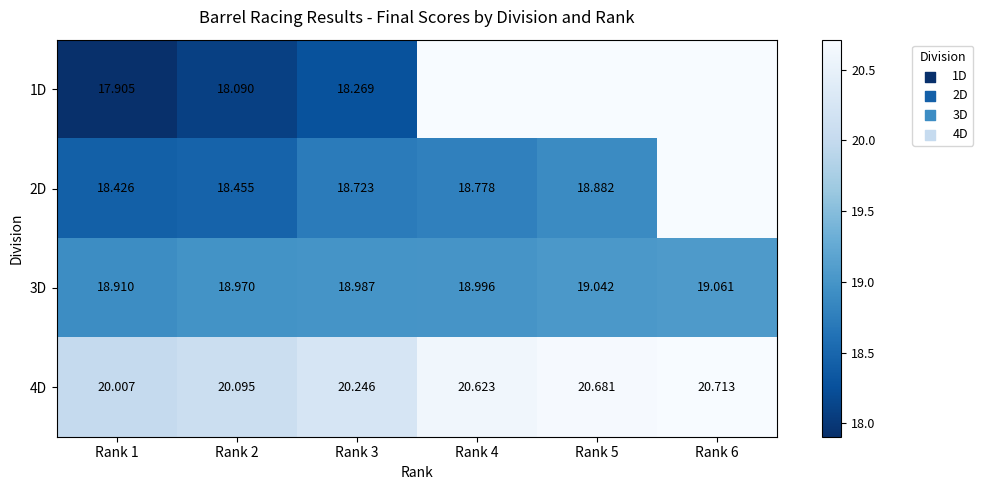

Is the value of 1D at Rank 3 greater than the value of 3D at Rank 2?

No